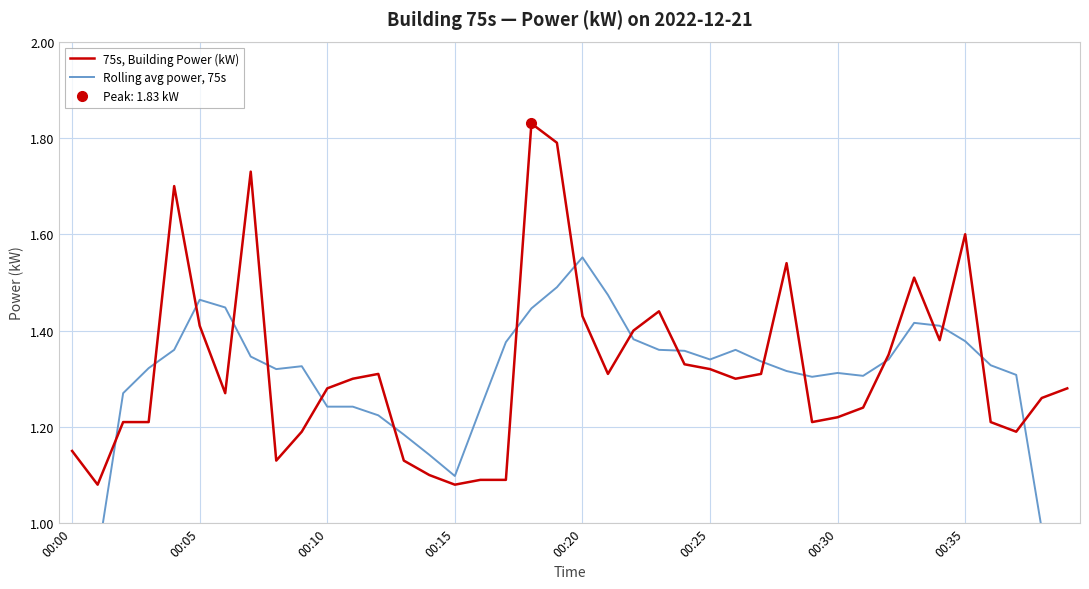

The value of 75s, Building Power (kW) at 00:25 is 1.8. True or false?

False